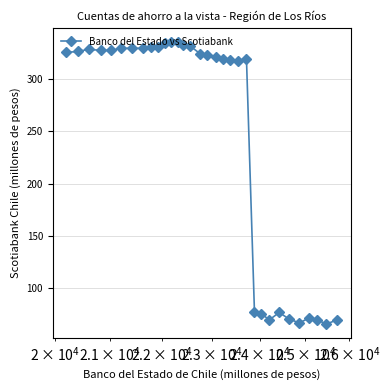

What is the difference between the second highest and minimum values?

269